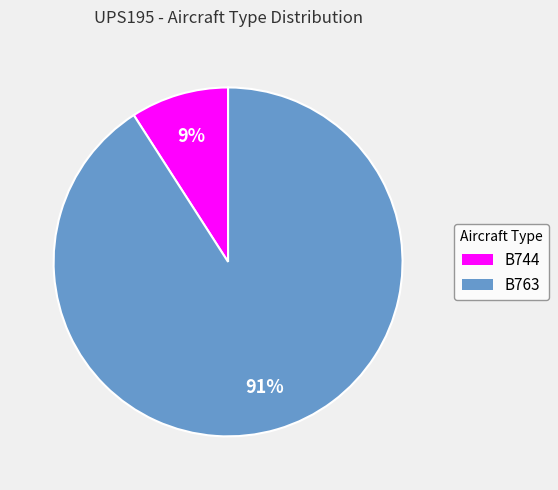

Count the number of slices in the pie.

2